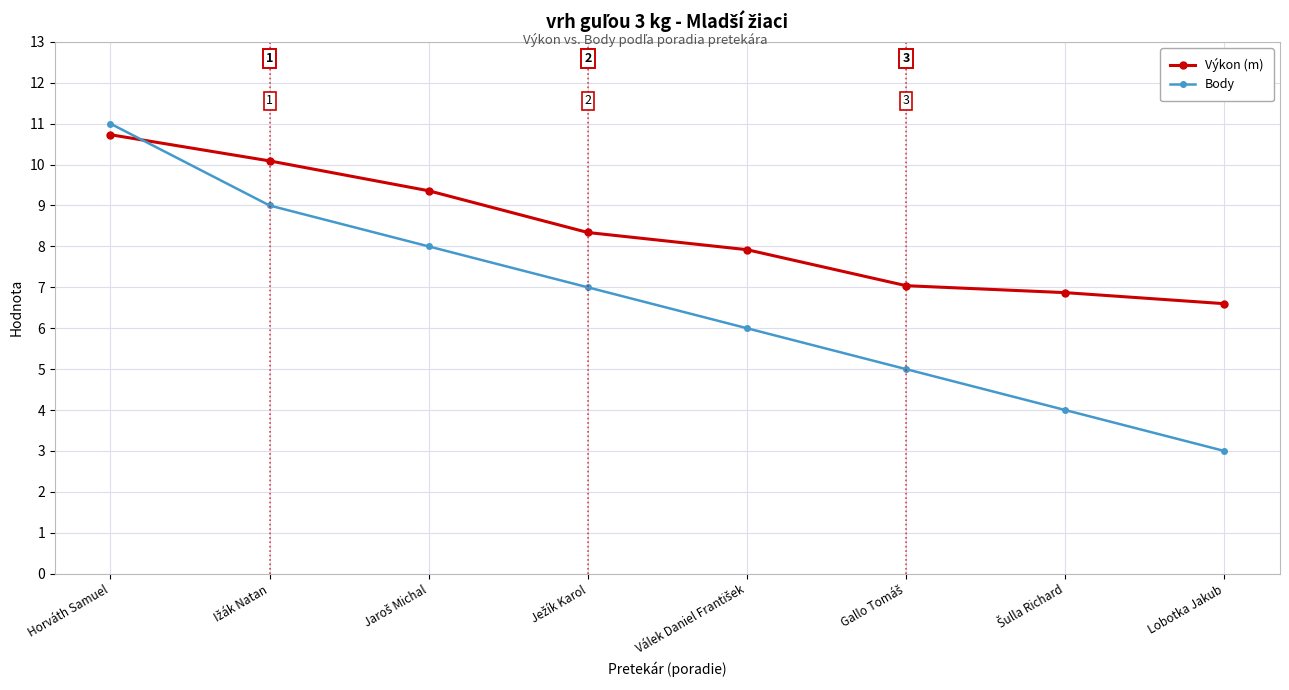

Reading left to right, list all the values displayed in this chart.

Výkon (m): 10.7	10.1	9.4	8.3	7.9	7.0	6.9	6.6
Body: 11.0	9.0	8.0	7.0	6.0	5.0	4.0	3.0